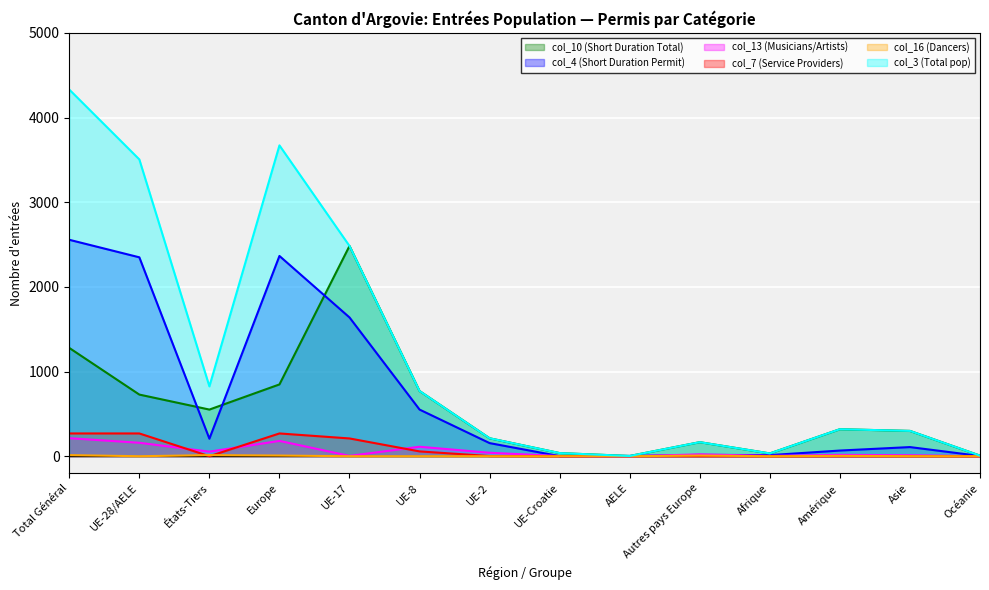

What is the approximate value of col_13 (Musicians/Artists) at Asie, to the nearest 5?

10